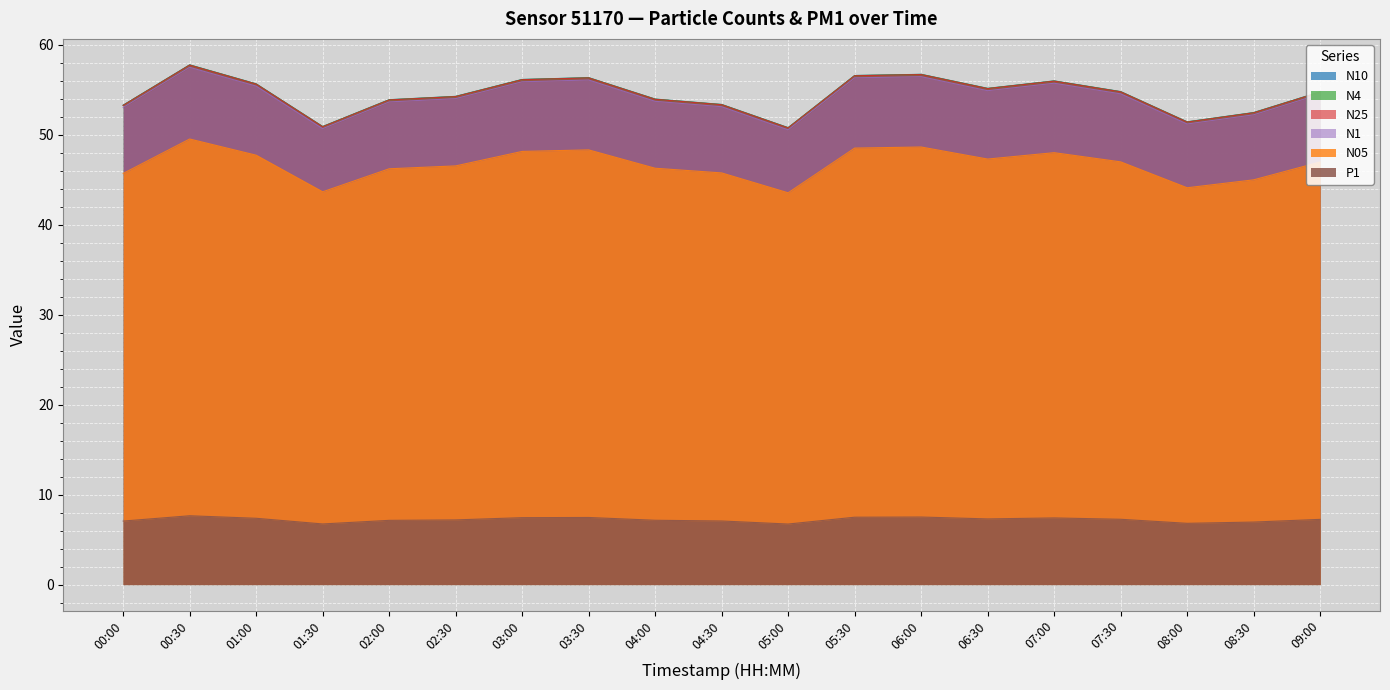

What is the label of the 10th point from the left?

04:30